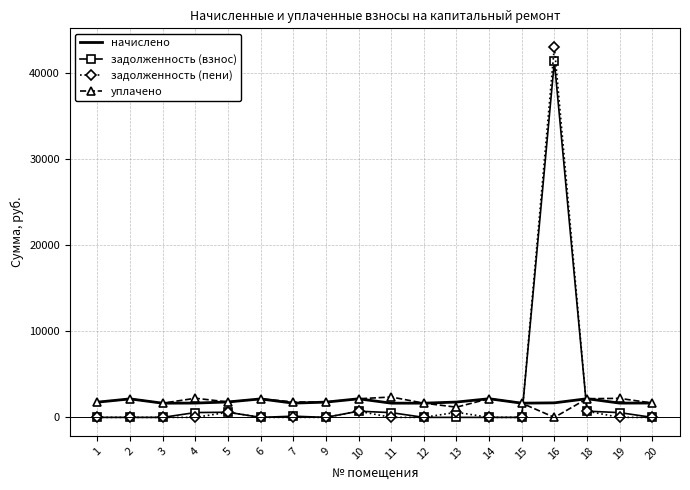

What is the highest value of the задолженность (пени) series?

43078.0